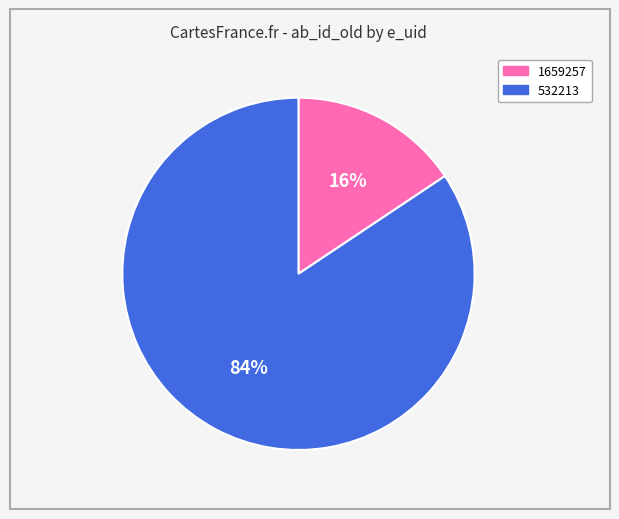

Which category accounts for the majority?

532213